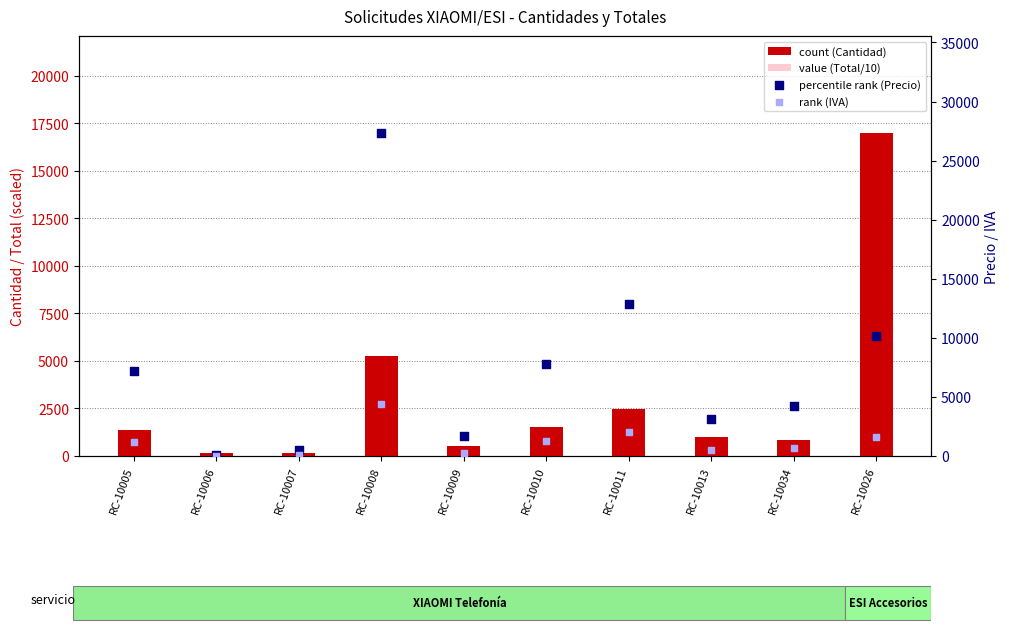

Which series has the largest total across all categories?

percentile rank (Precio)